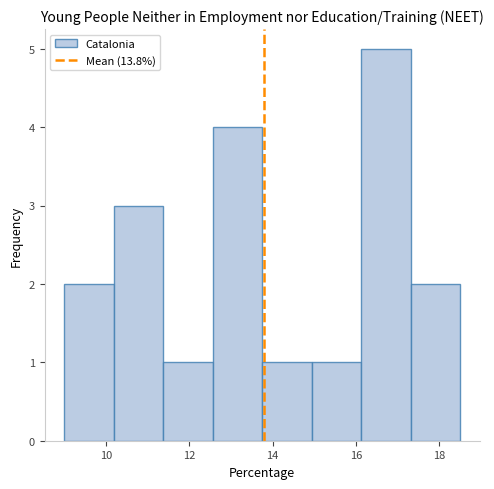

Which range on the x-axis has the tallest bar?

16.2 to 17.4